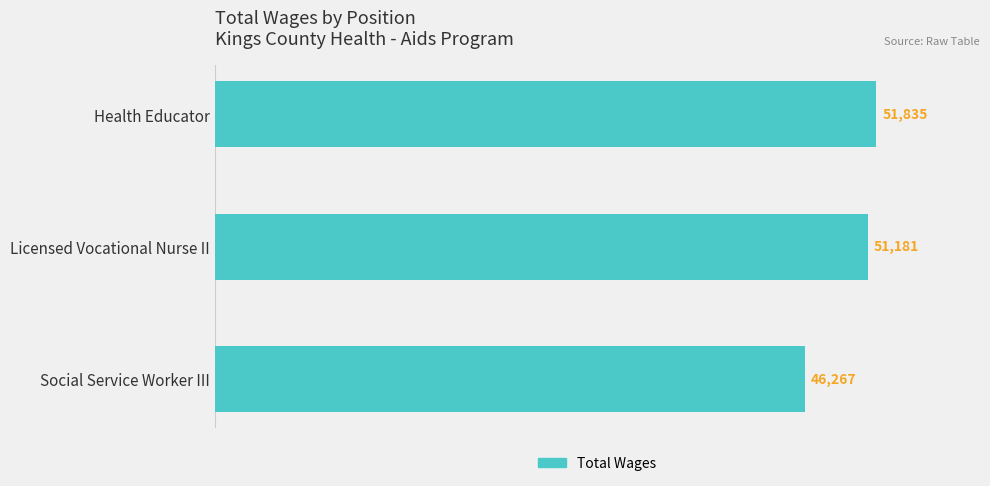

The value at Licensed Vocational Nurse II is 51181. True or false?

True